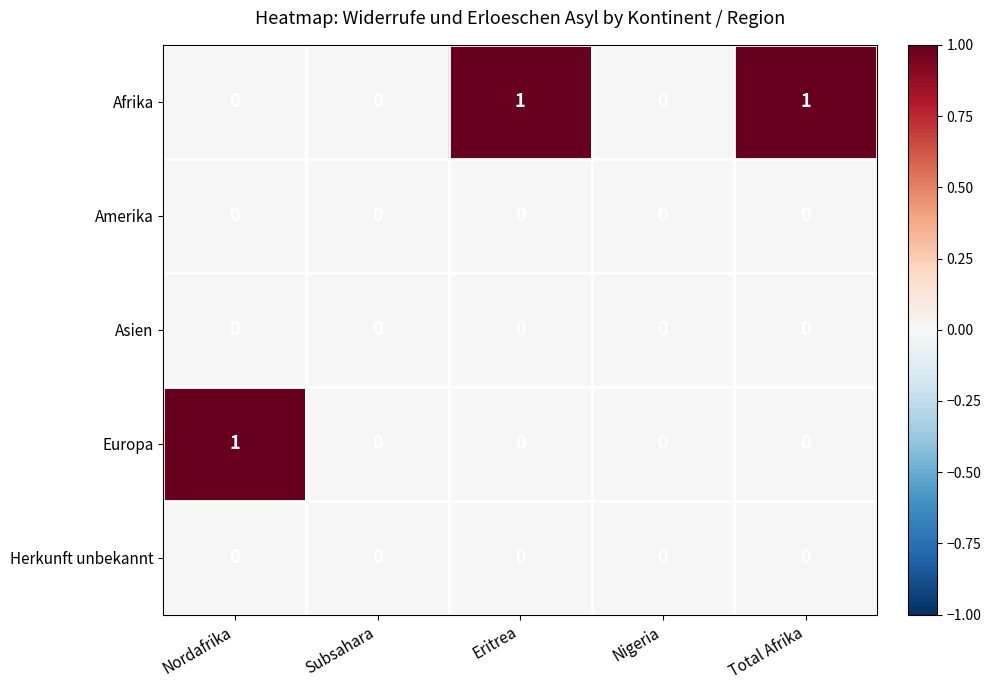

Which series changed the most between Nordafrika and Nigeria?

Europa